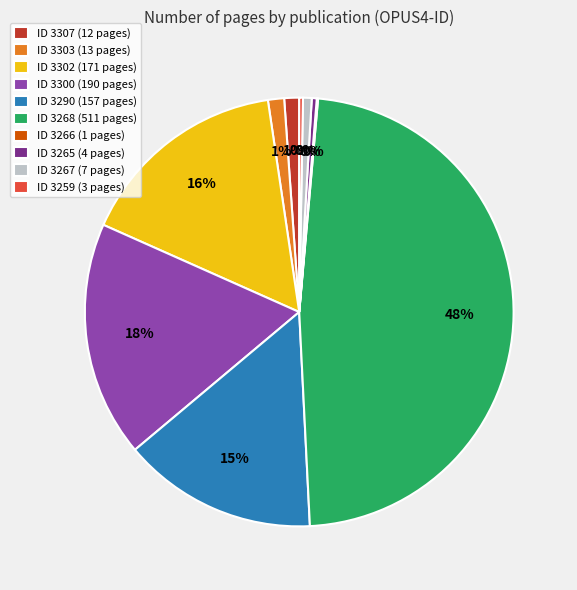

Does 3307 account for over 50% of the chart?

No